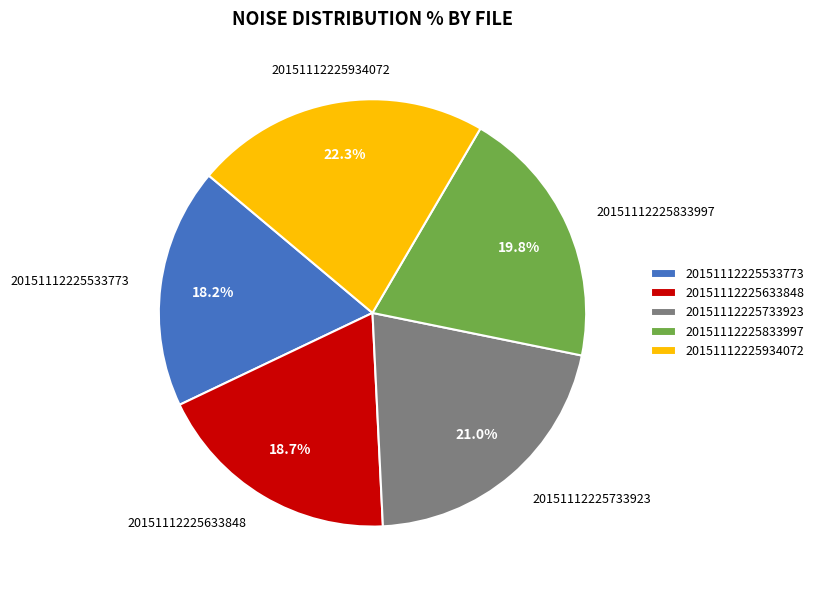

Count the number of slices in the pie.

5